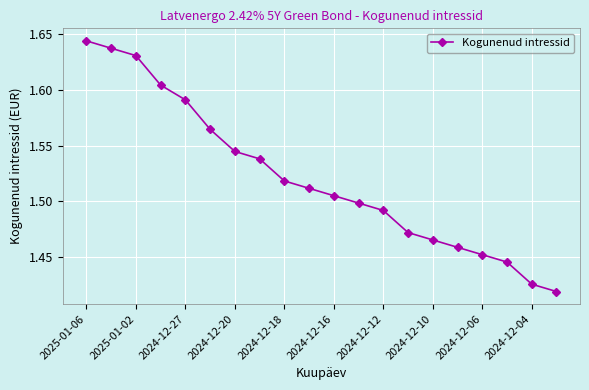

True or false: the data has more than 0 interior local peaks.

False